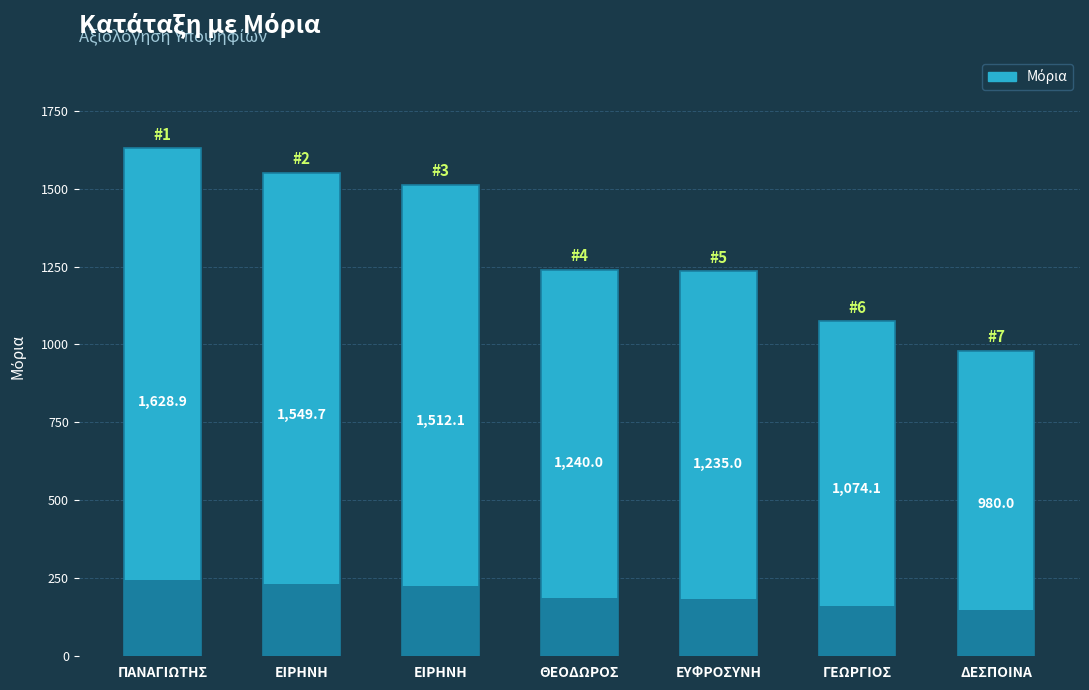

Reading left to right, transcribe all the data shown in this chart.

1628.9	1549.7	1512.1	1240.0	1235.0	1074.1	980.0